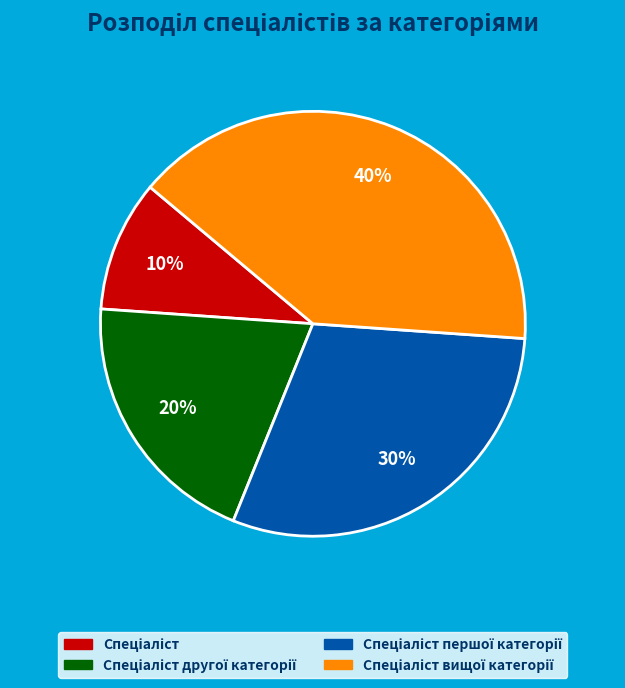

How many slices are in this pie chart?

4